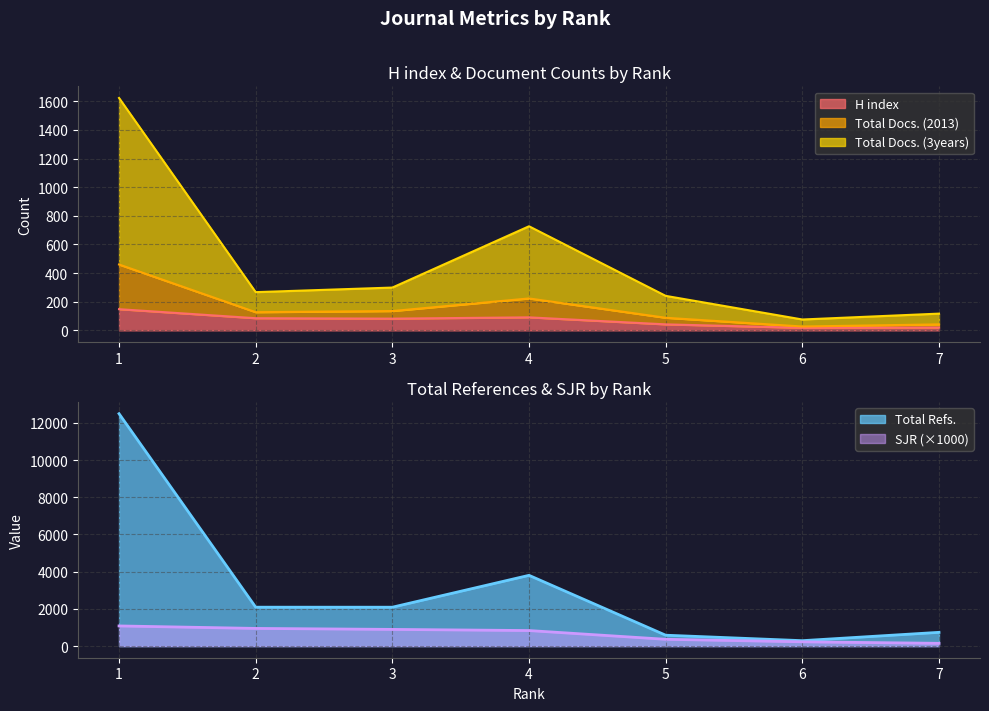

How many lines are shown in the chart?

5